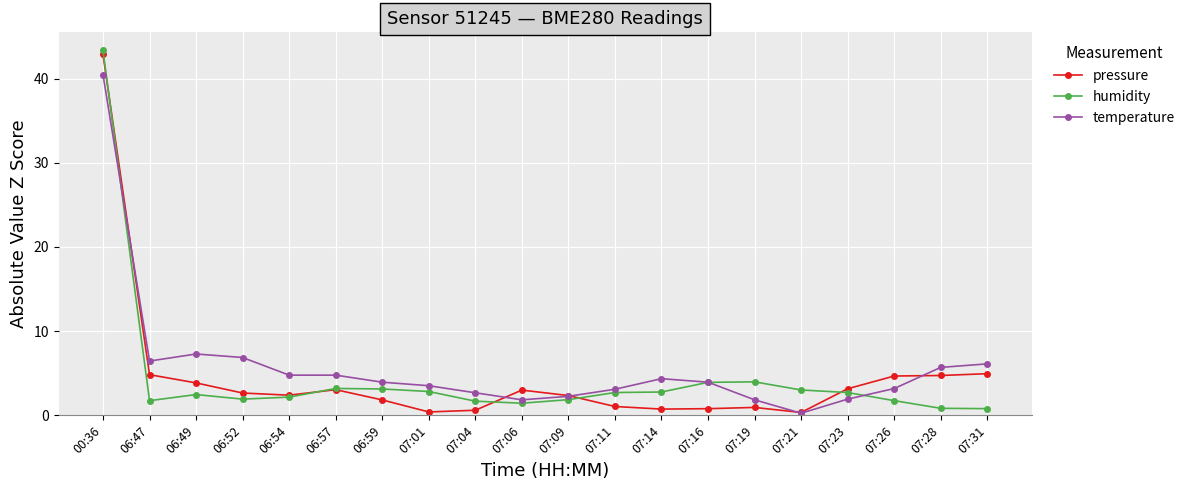

What are all the series names shown in the legend?

pressure, humidity, temperature